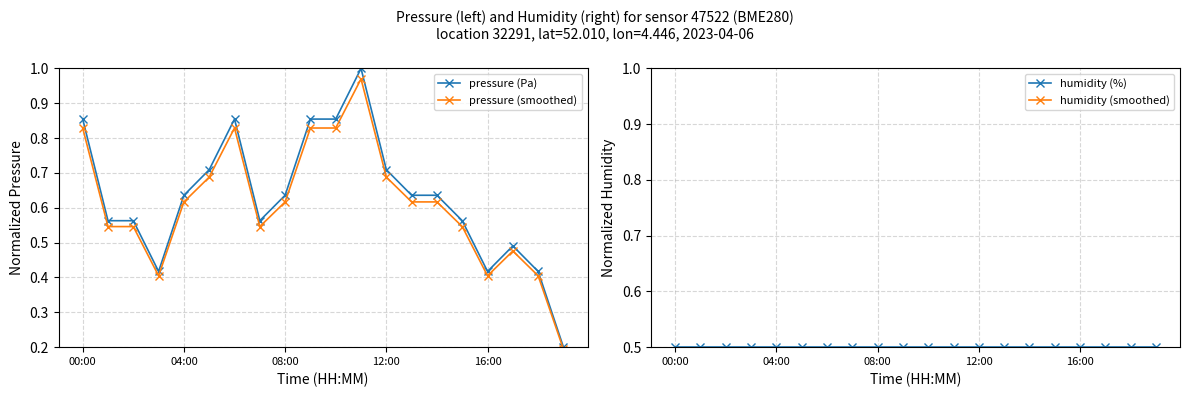

What is the sum of the pressure (Pa) values at 18 and 7?

1.0